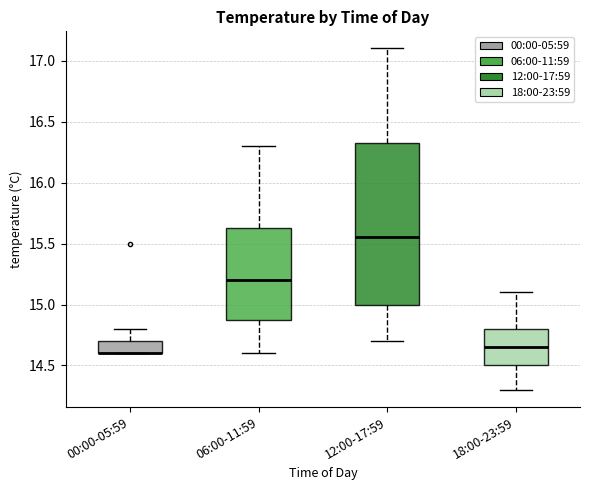

Where does the lower whisker of the box for 12:00-17:59 end on the y-axis? The values are not printed on the chart, so give them approximately, as read against the axis.

14.70